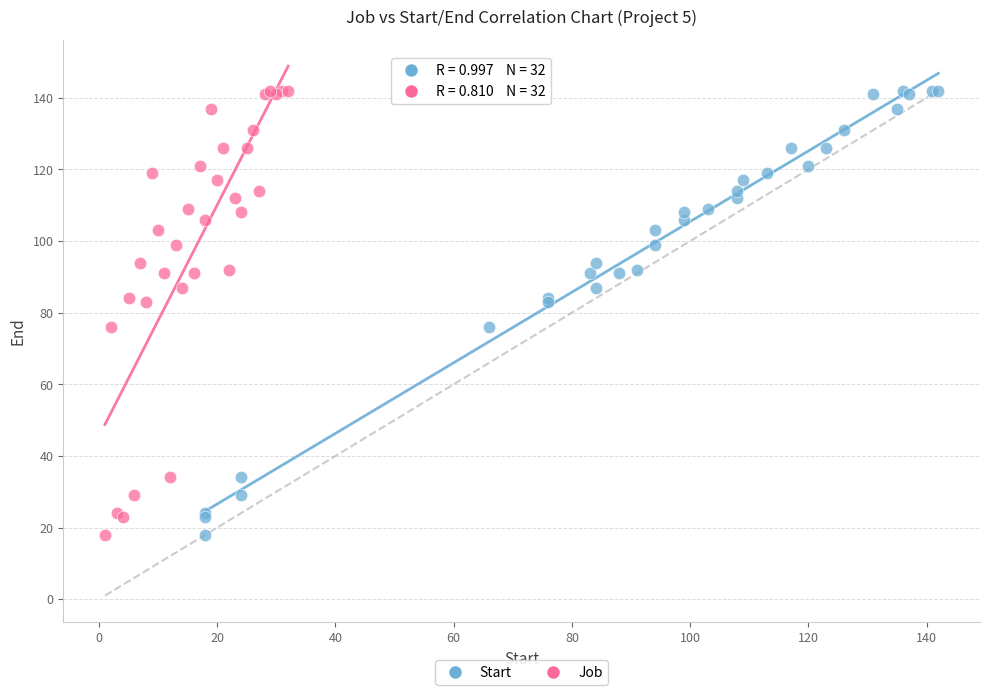

What are all the series names shown in the legend?

Start, Job